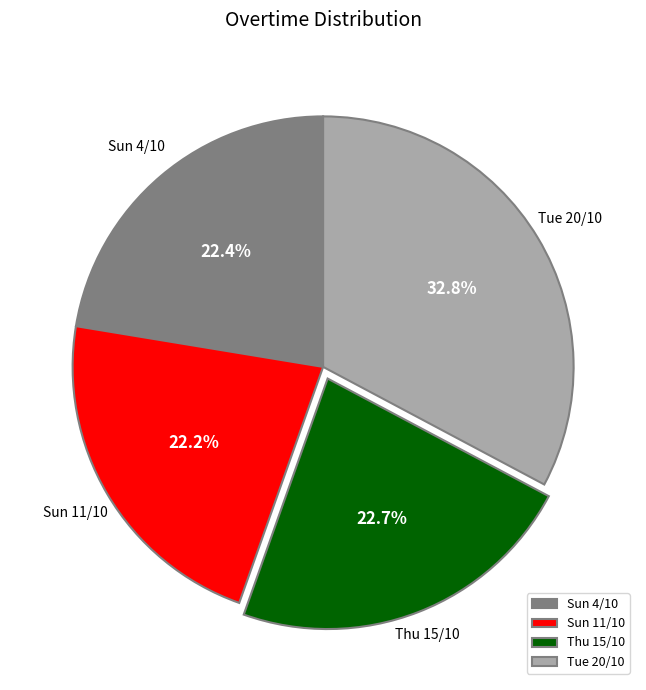

To the nearest percent, what portion does Sun 11/10 represent?

22%